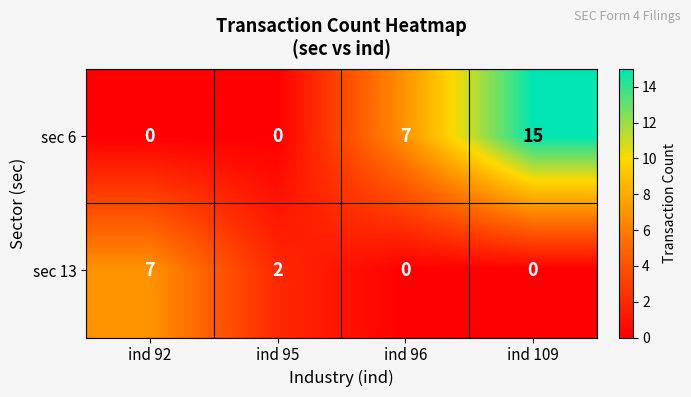

How many values in the sec 6 series are below 7?

2